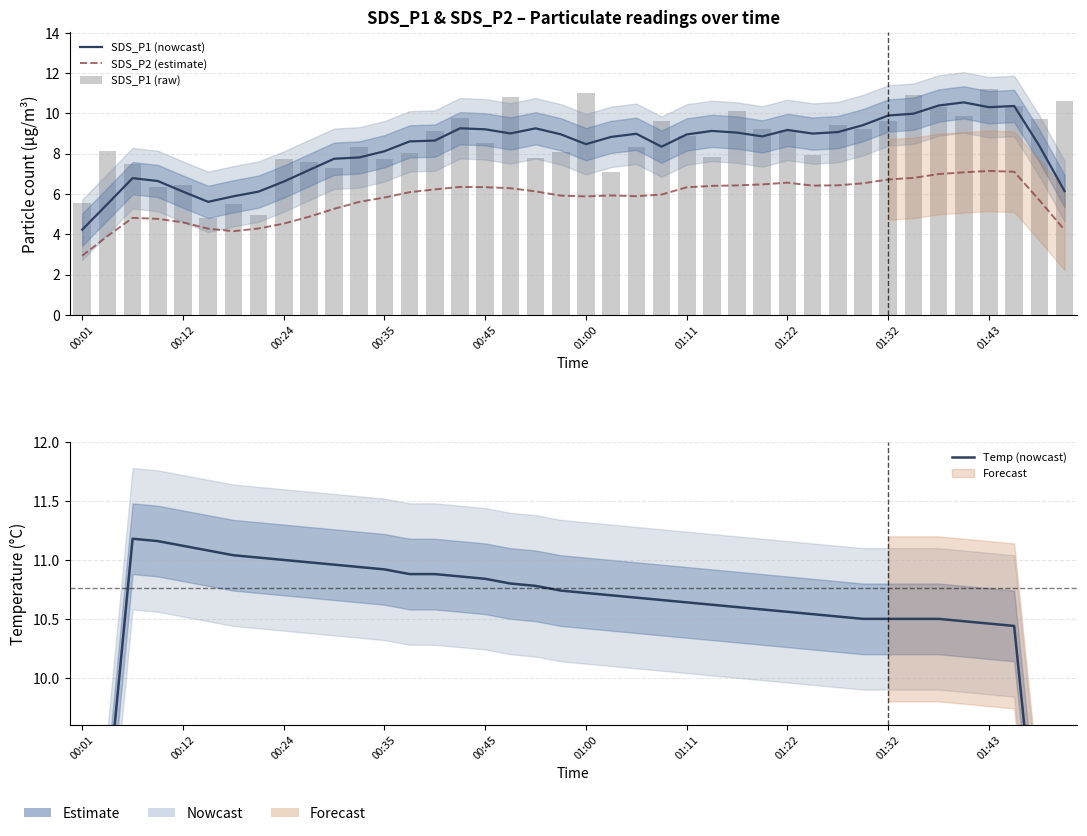

What is the approximate value of SDS_P1 (nowcast) at 17?

9.0